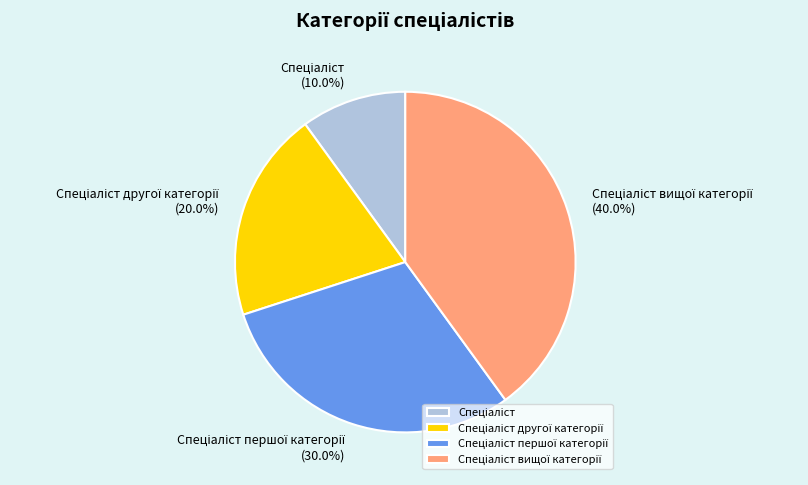

Does any single category account for the majority?

No